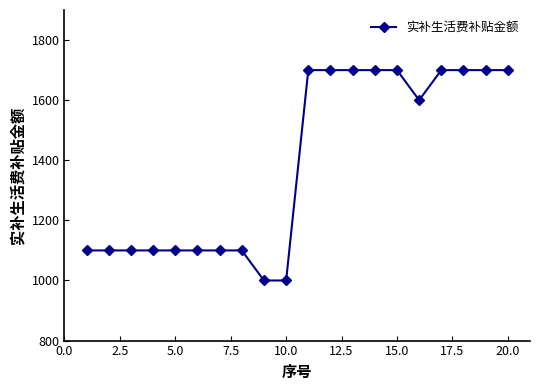

What is the value of the 2nd point from the left?

1100